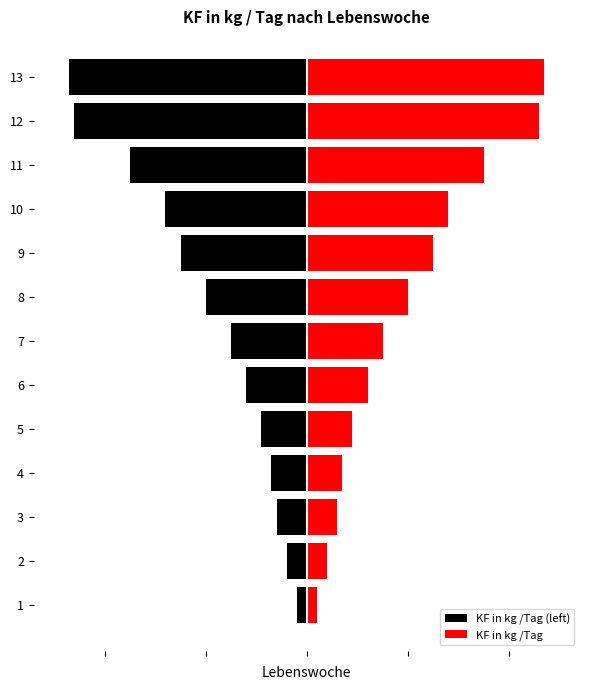

Reading right to left, extract all data points from this chart.

KF in kg /Tag (left): -2.4	-2.3	-1.8	-1.4	-1.2	-1.0	-0.8	-0.6	-0.5	-0.3	-0.3	-0.2	-0.1
KF in kg /Tag: 2.4	2.3	1.8	1.4	1.2	1.0	0.8	0.6	0.5	0.3	0.3	0.2	0.1